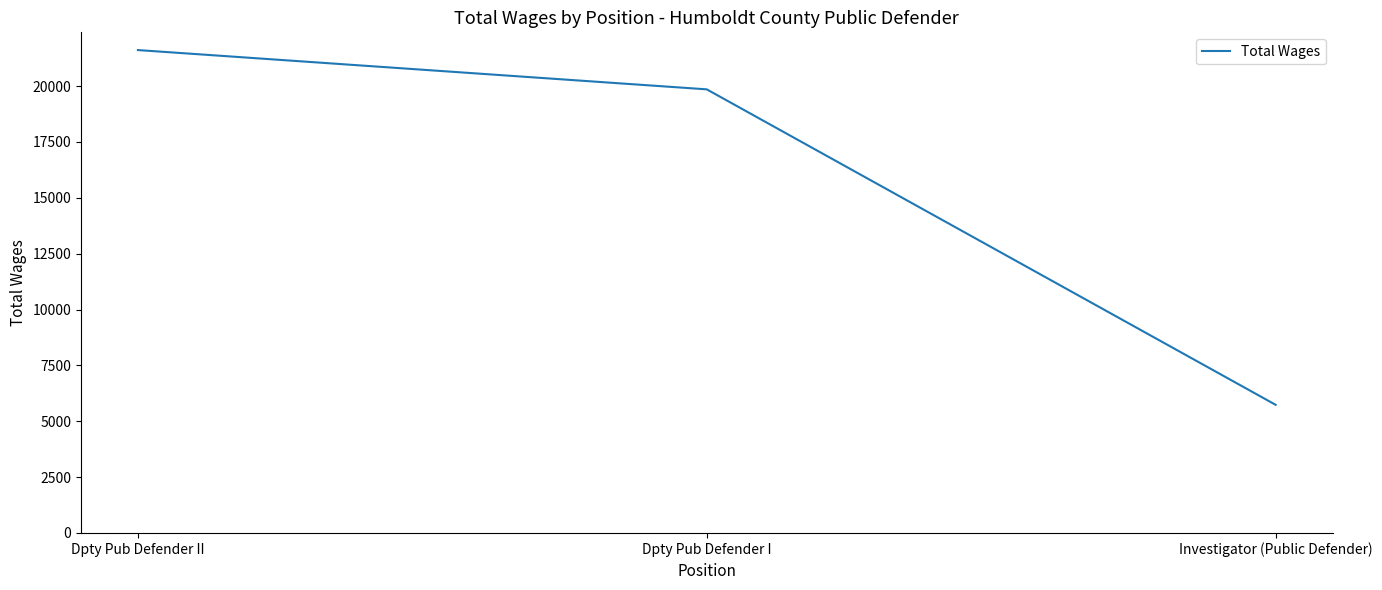

List the labels in order of value, largest first.

Dpty Pub Defender II, Dpty Pub Defender I, Investigator (Public Defender)